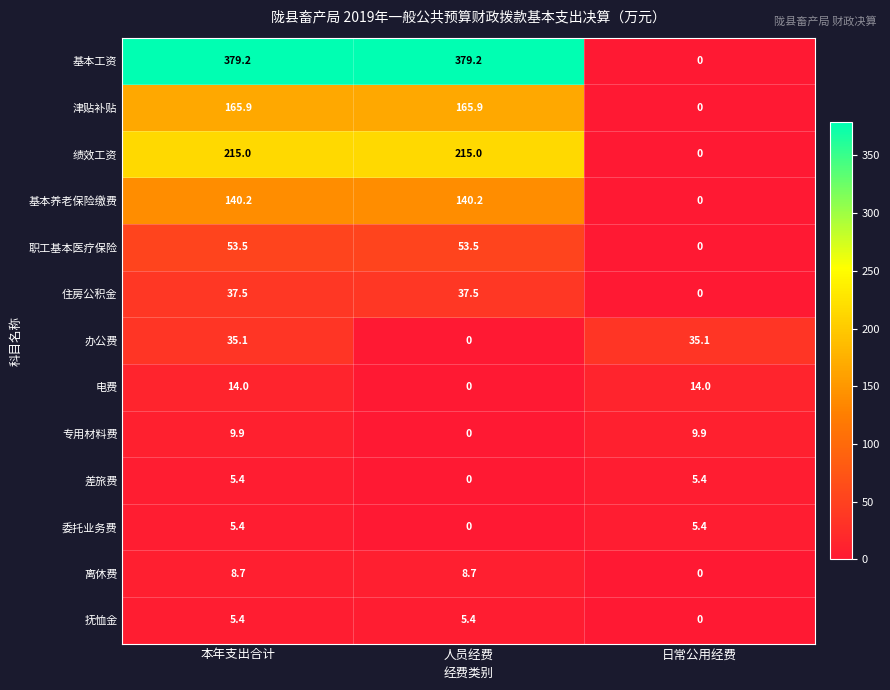

Where is 办公费 nearest to the value 17?

人员经费